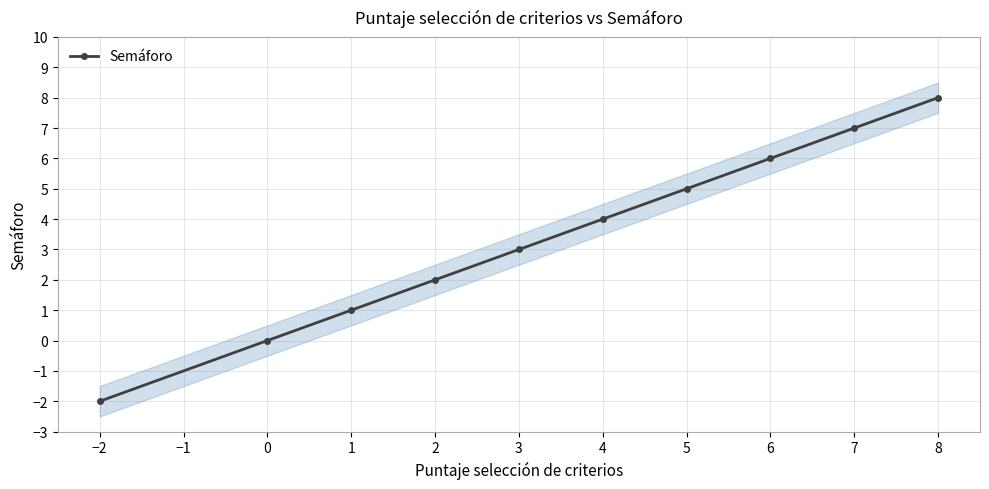

What is the maximum value shown in the chart?

8